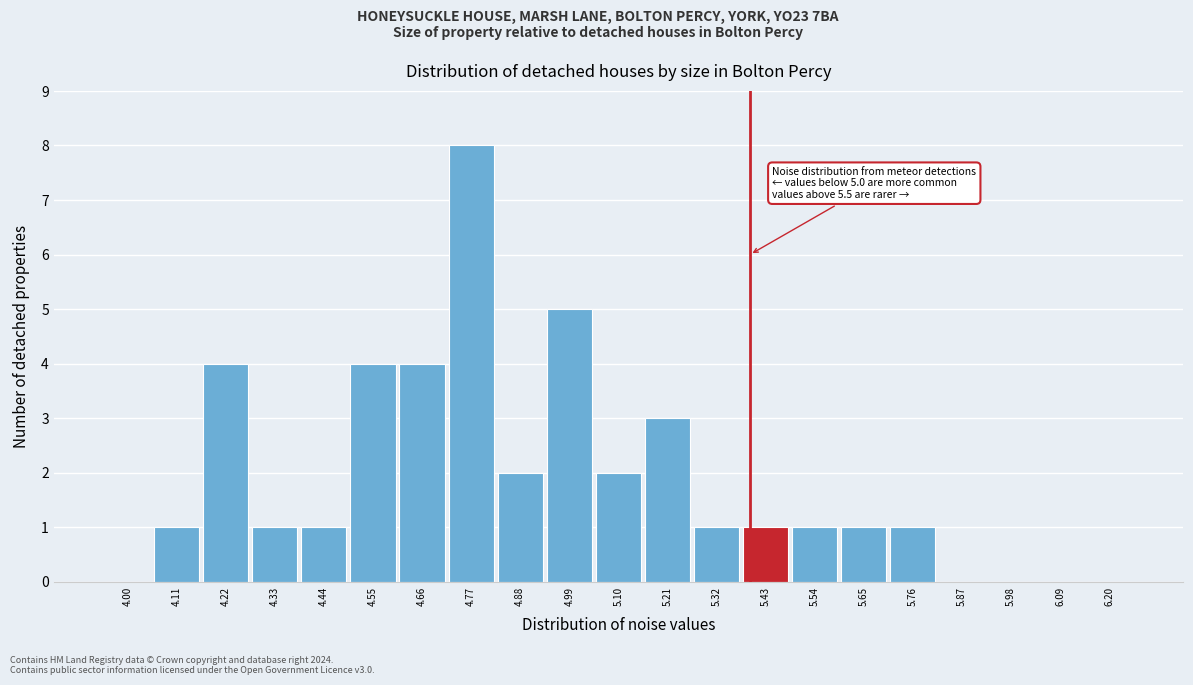

Reading left to right, list all the values displayed in this chart.

4.00=0	4.11=1	4.22=4	4.33=1	4.44=1	4.55=4	4.66=4	4.77=8	4.88=2	4.99=5	5.10=2	5.21=3	5.32=1	5.43=1	5.54=1	5.65=1	5.76=1	5.87=0	5.98=0	6.09=0	6.20=0